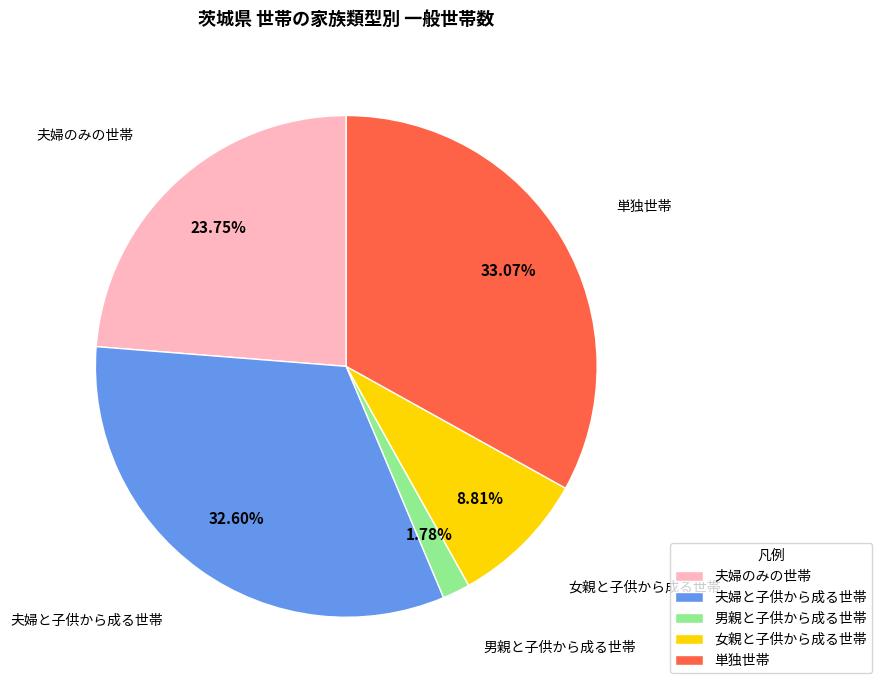

Which slice is the smallest?

男親と子供から成る世帯